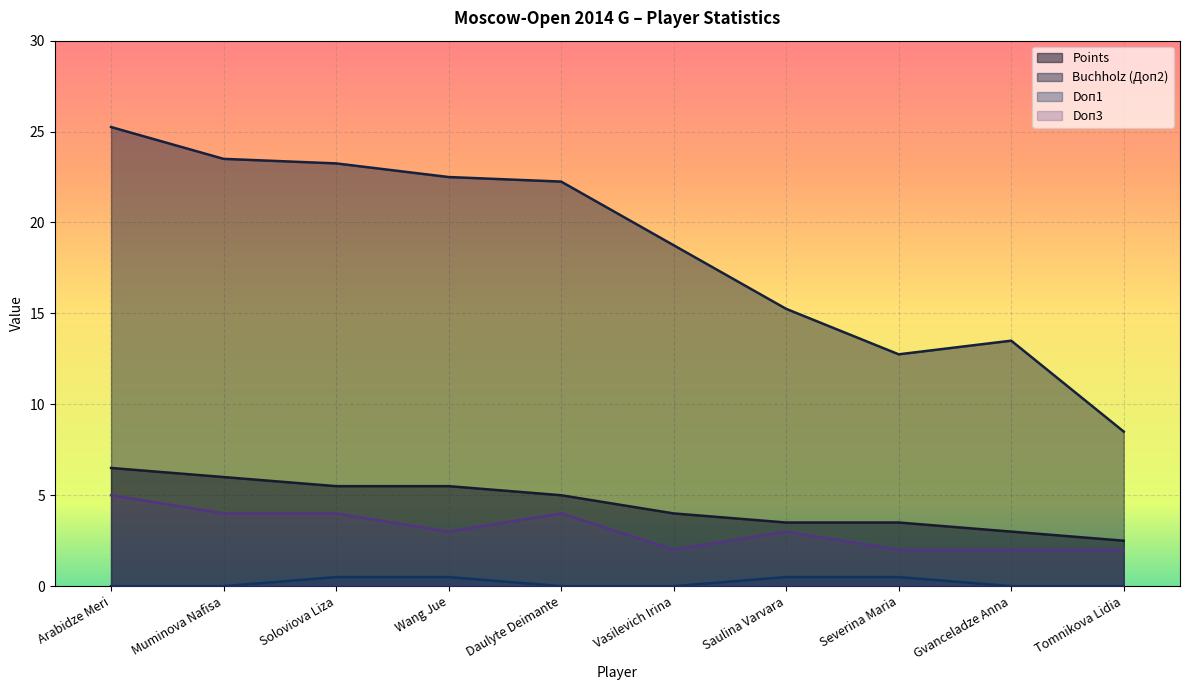

What is the label of the 5th point from the left?

Daulyte Deimante